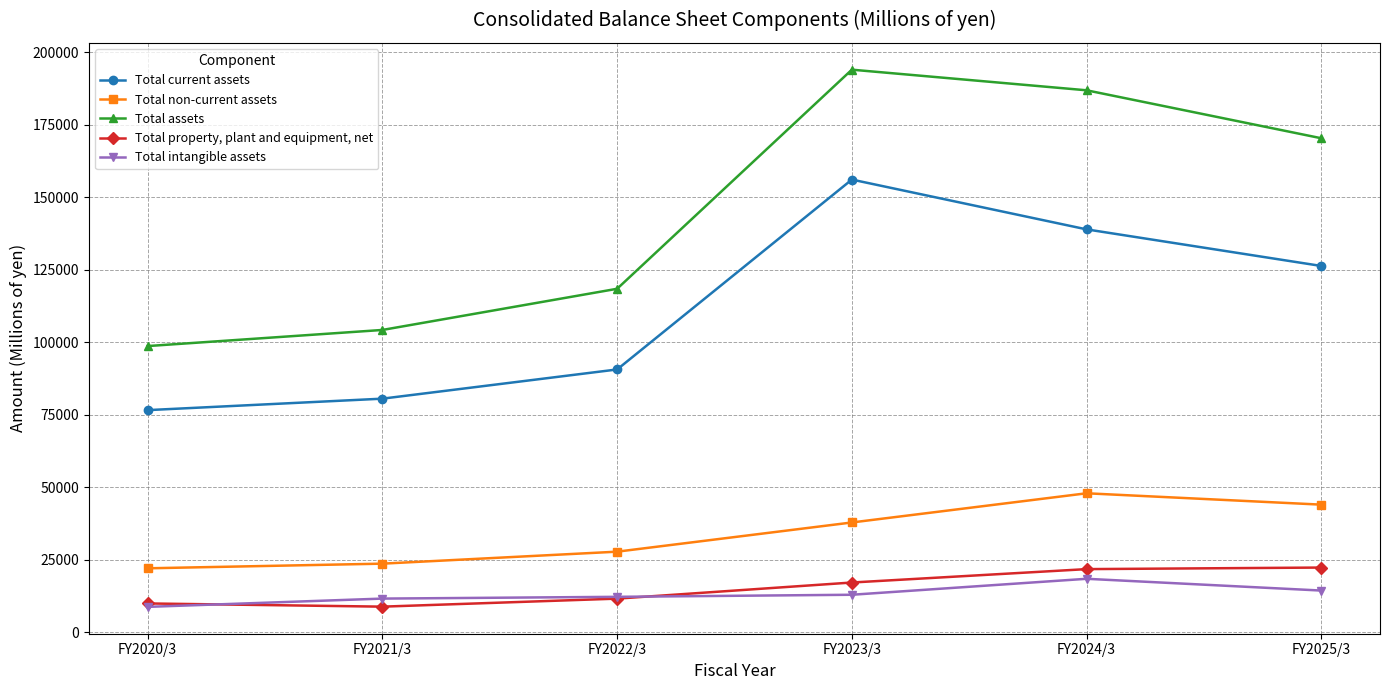

What is the spread (max minus min) of values at FY2021/3?

95374